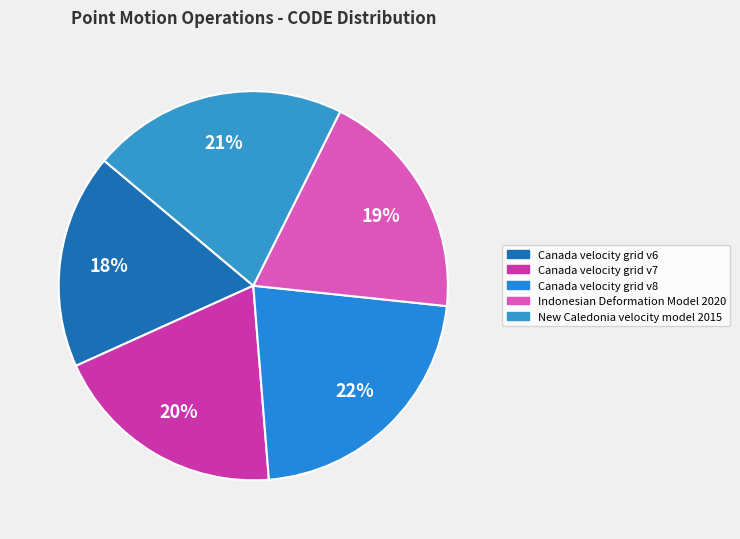

True or false: New Caledonia velocity model 2015 accounts for 21% of the total.

True